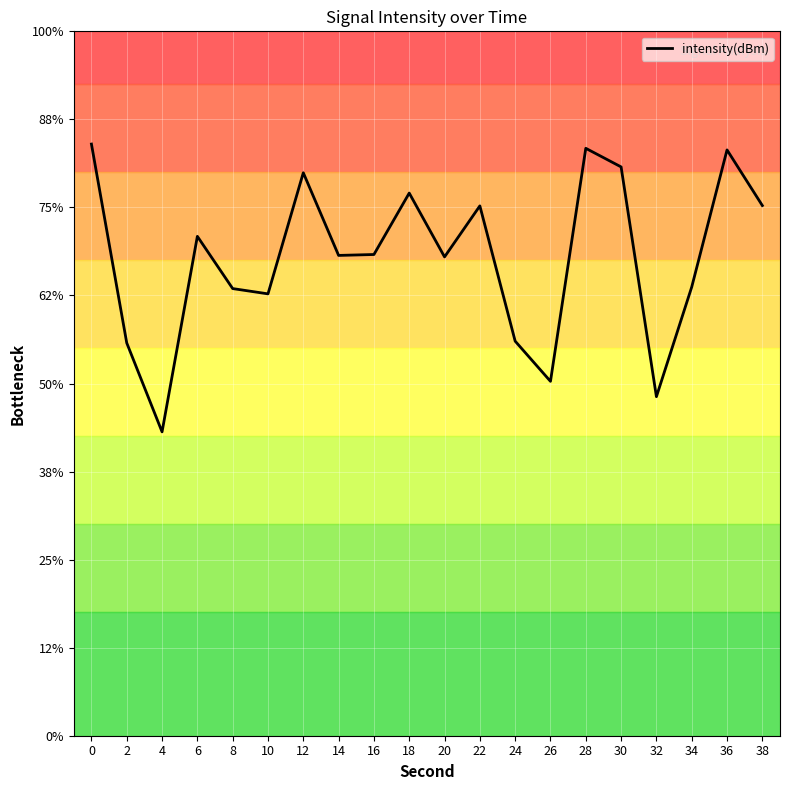

The chart shows a value of -207.4 at 16. True or false?

False